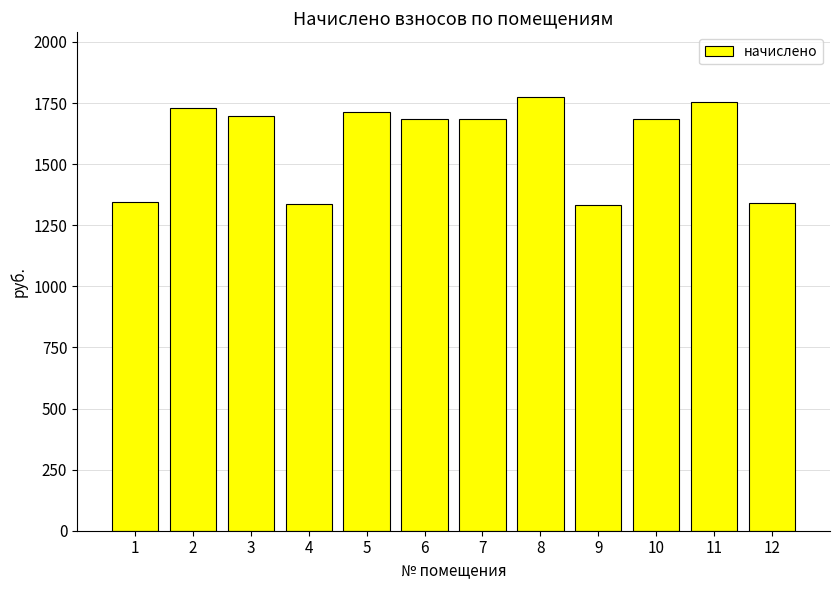

What is the minimum value shown in the chart?

1333.2